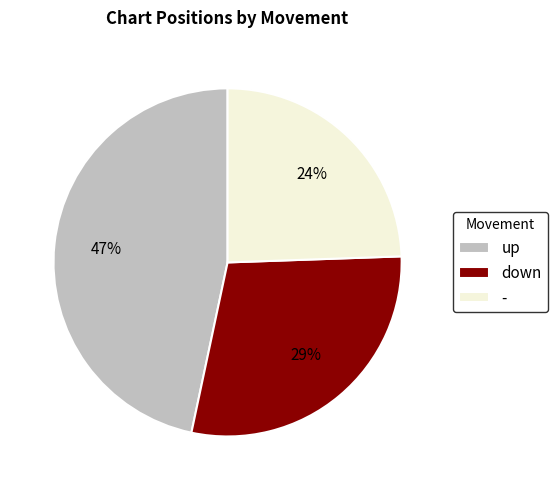

What percentage is the - slice, to the nearest percent?

24%